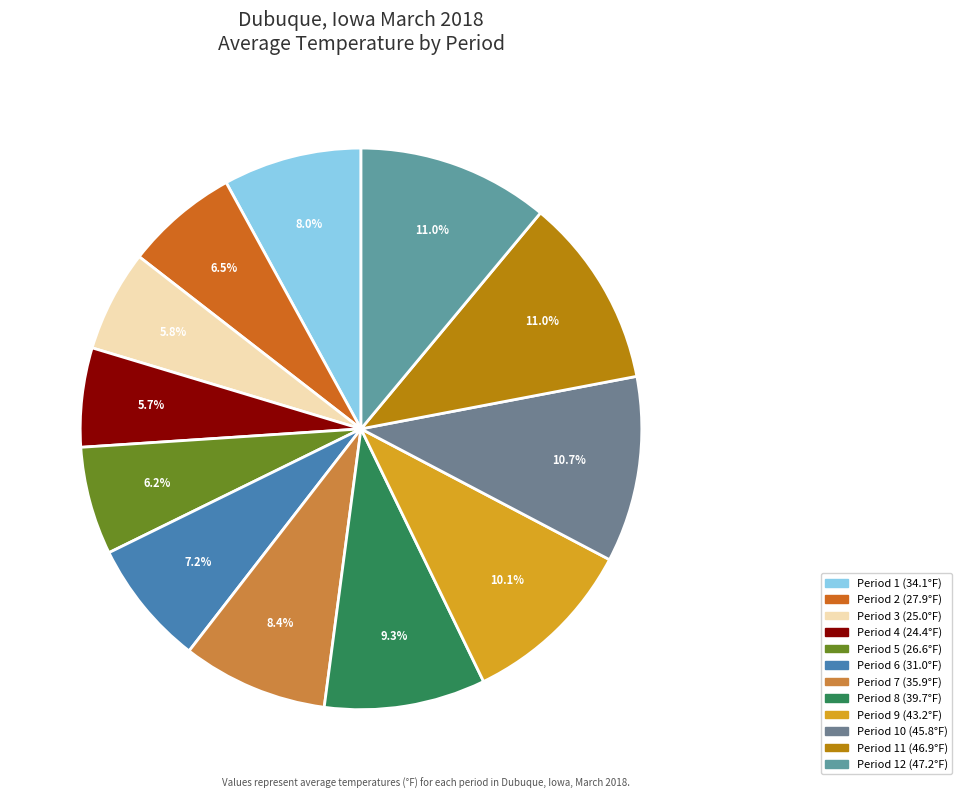

Is there any slice that represents more than half of the pie?

No